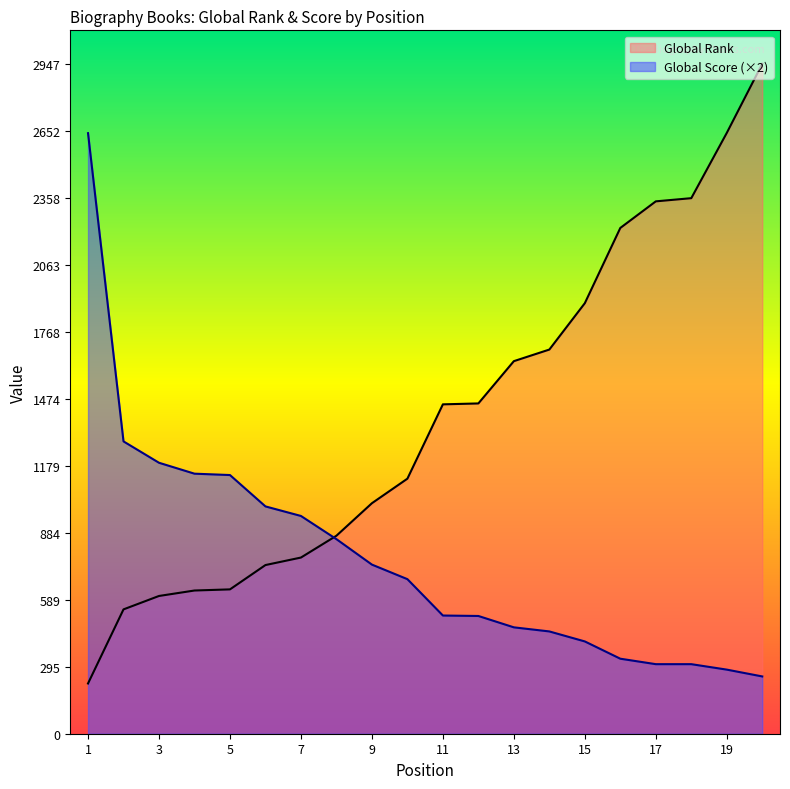

Where do Global Score and Global Rank first cross each other?

7 and 8